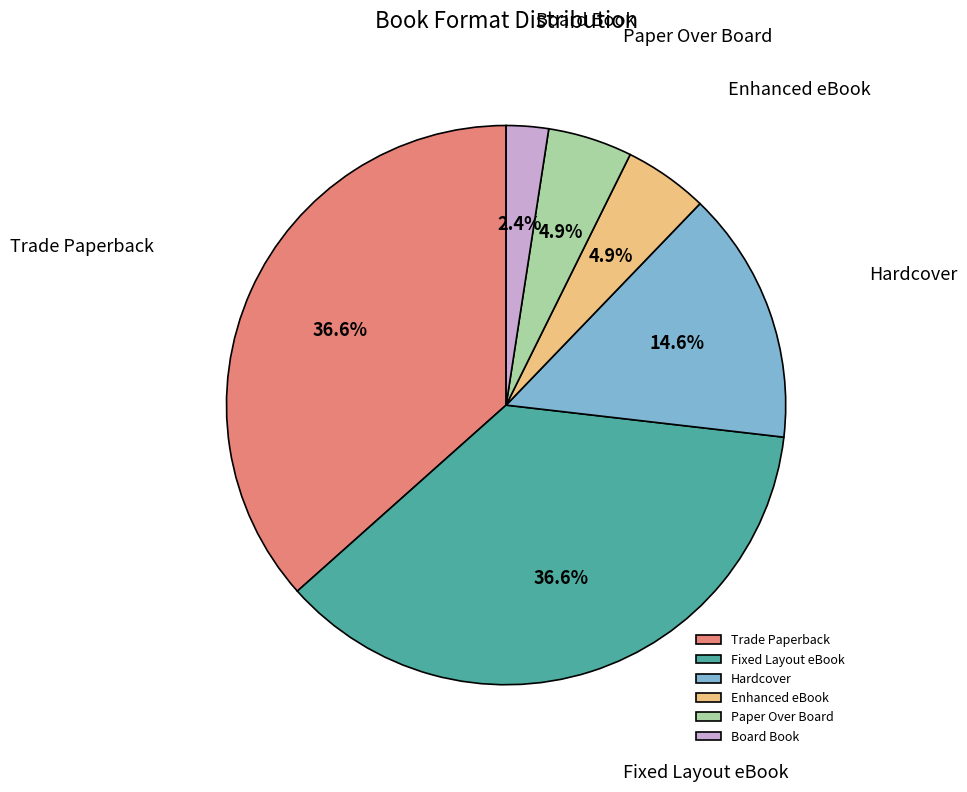

To the nearest percent, what is the average slice percentage?

17%